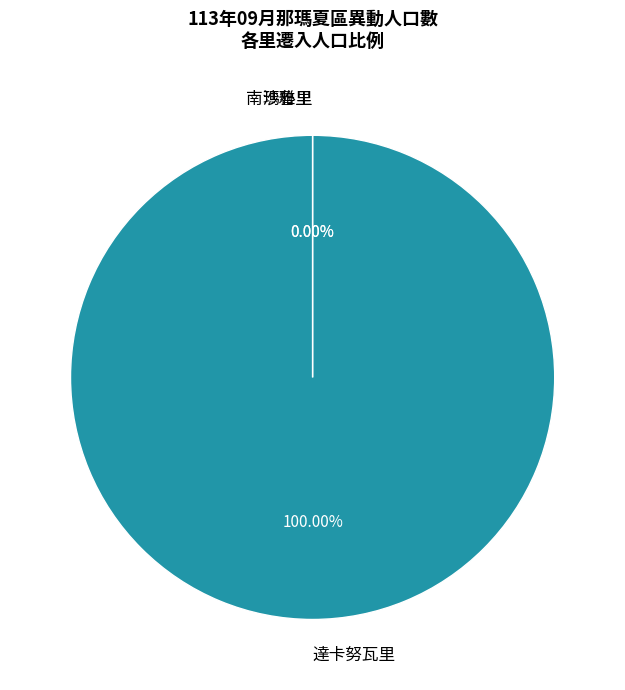

Do 達卡努瓦里 and 瑪雅里 together represent more than half of the pie?

Yes